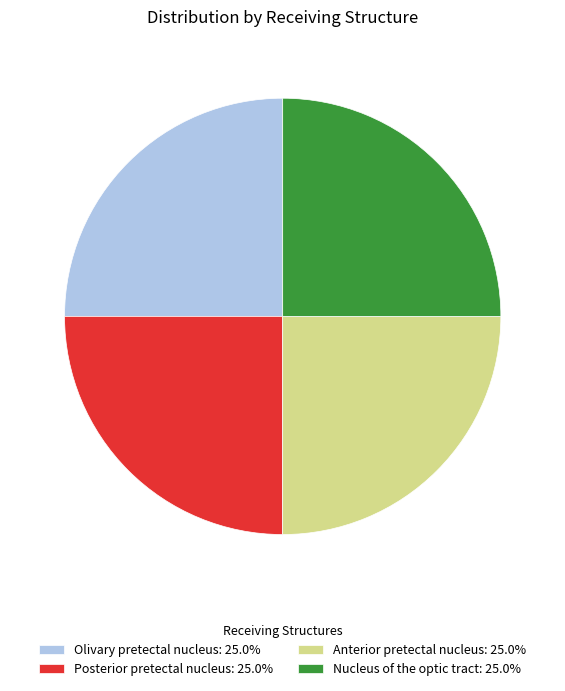

Does any single category account for the majority?

No